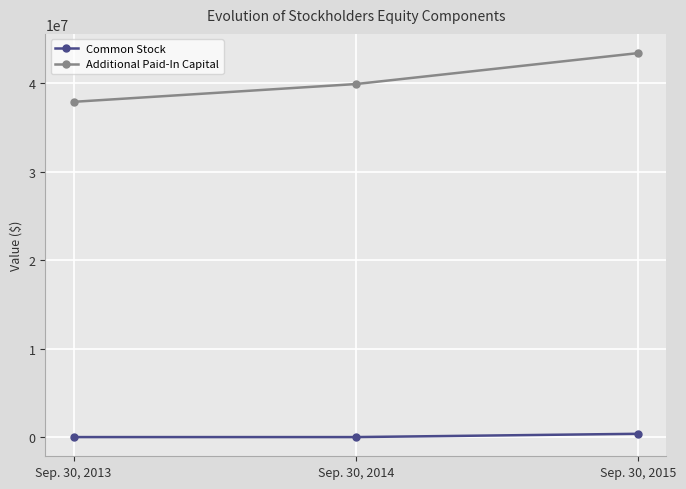

Which series has the widest spread of values?

Additional Paid-In Capital